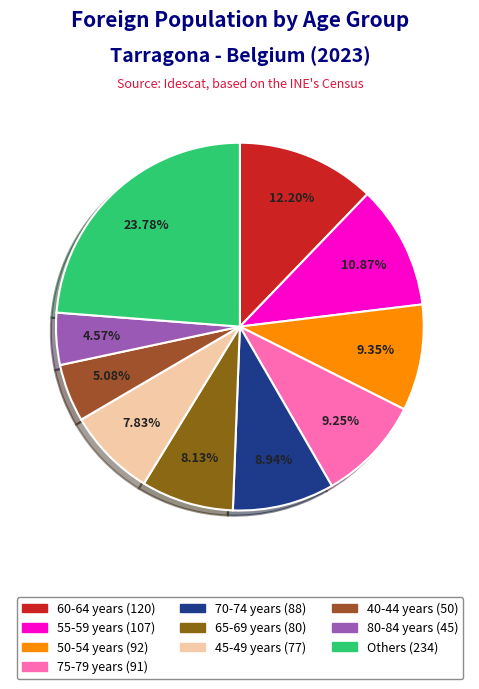

How many slices are in this pie chart?

10